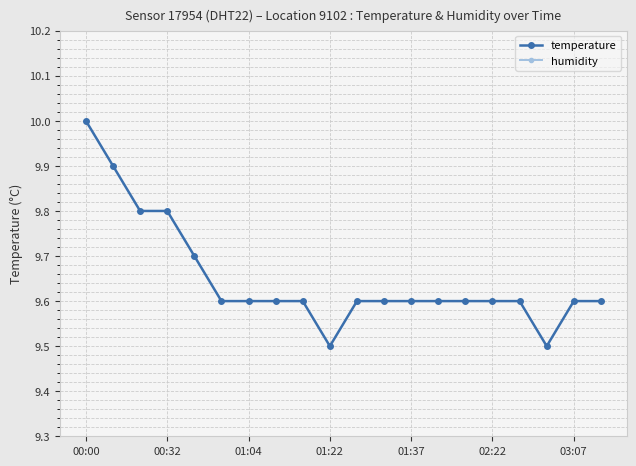

What position from the right is 16?

4